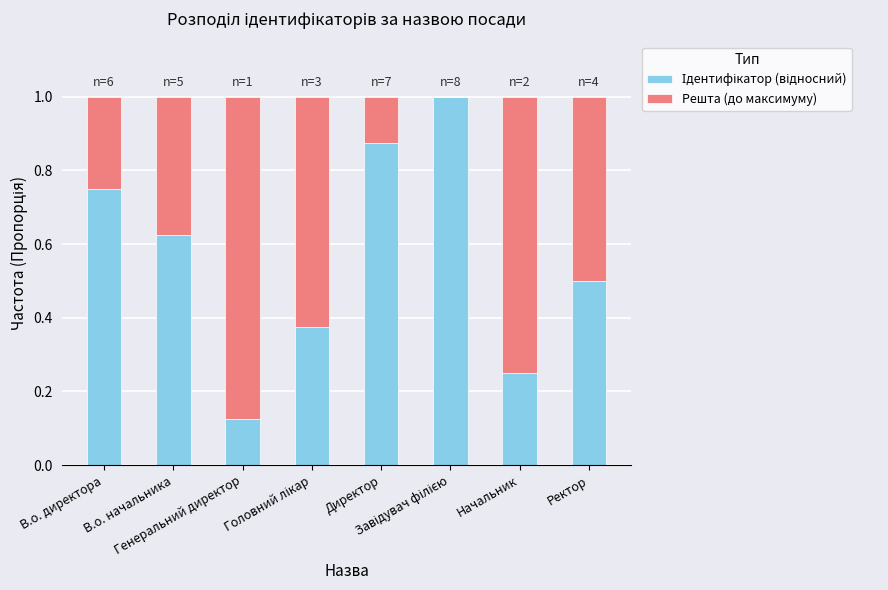

Are the bars horizontal?

No